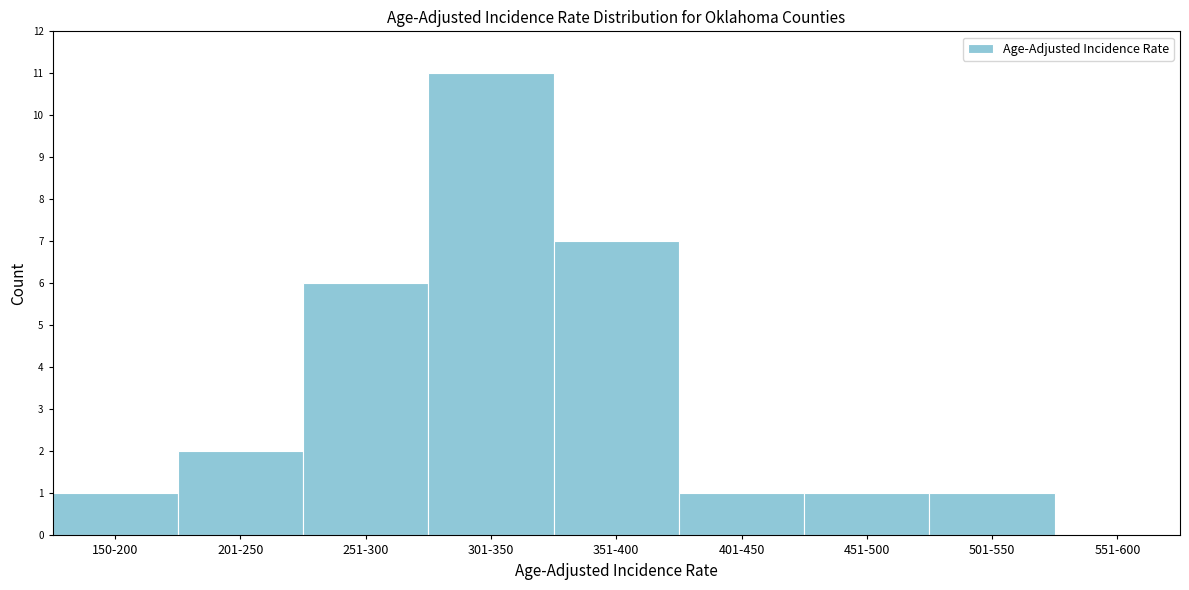

Reading left to right, what are all the values shown in this chart?

150-200=1	201-250=2	251-300=6	301-350=11	351-400=7	401-450=1	451-500=1	501-550=1	551-600=0